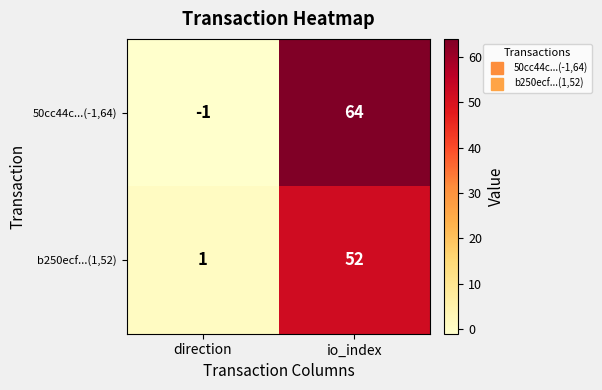

How many values in 50cc44c...(-1,64) are below zero?

1